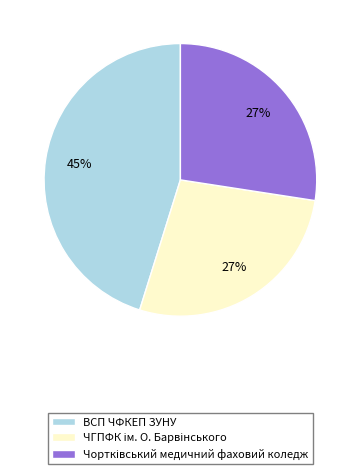

Which slice is the largest?

ВСП ЧФКЕП ЗУНУ